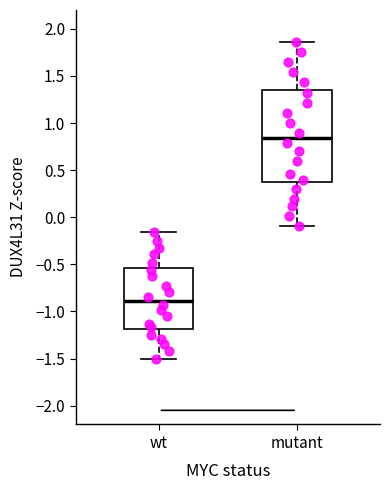

Comparing the boxes themselves (not the whiskers), which one is the tallest?

mutant